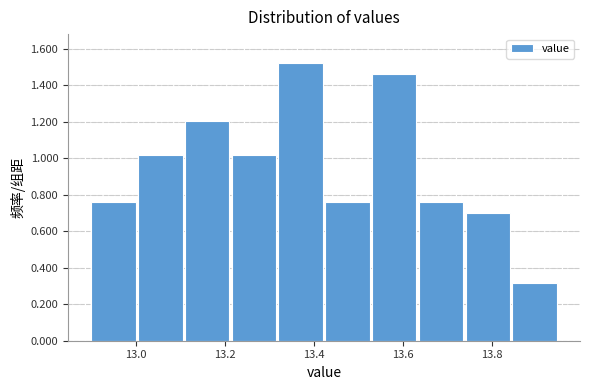

Which range on the x-axis has the tallest bar?

13.320 to 13.425